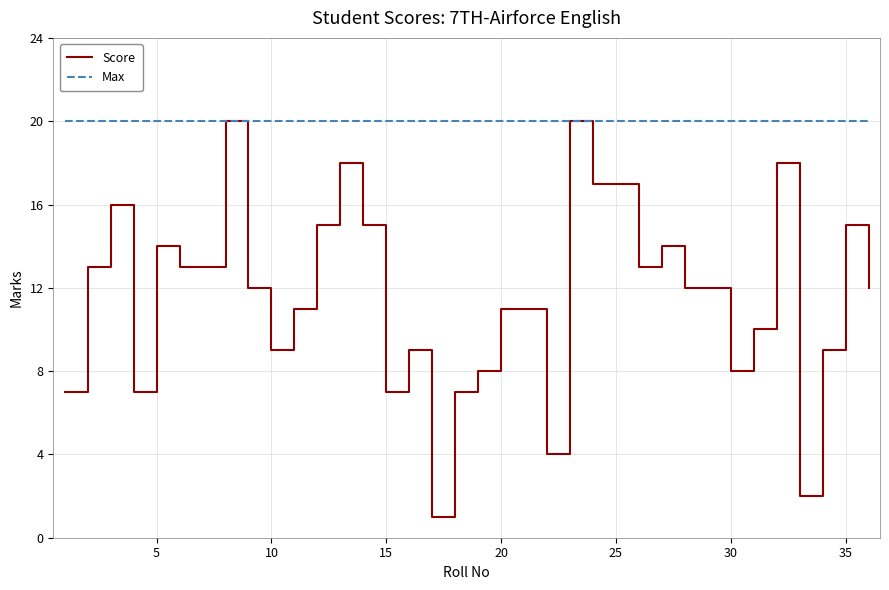

Which series has the largest total across all categories?

Max